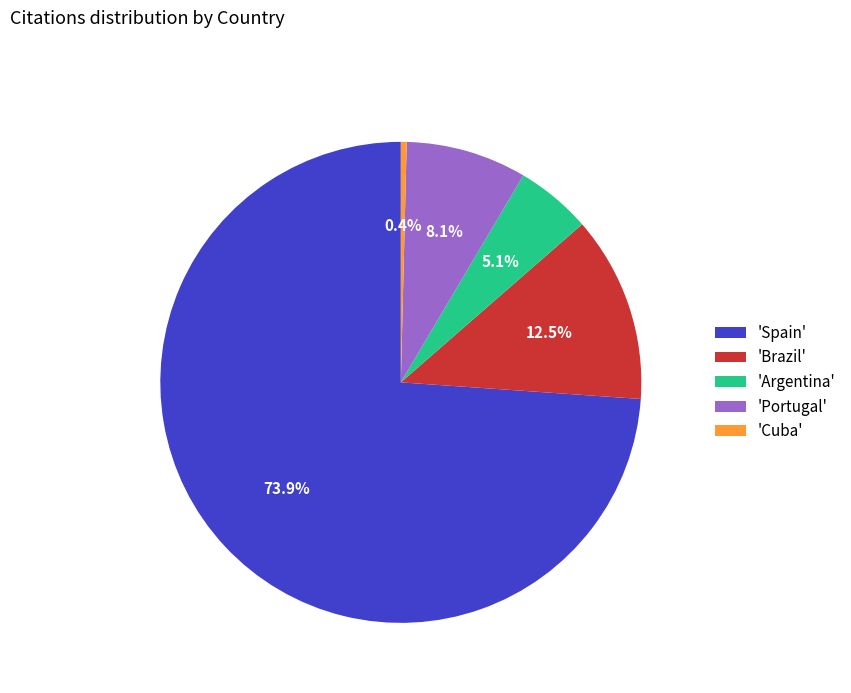

Which category has the smallest portion of the pie?

'Cuba'